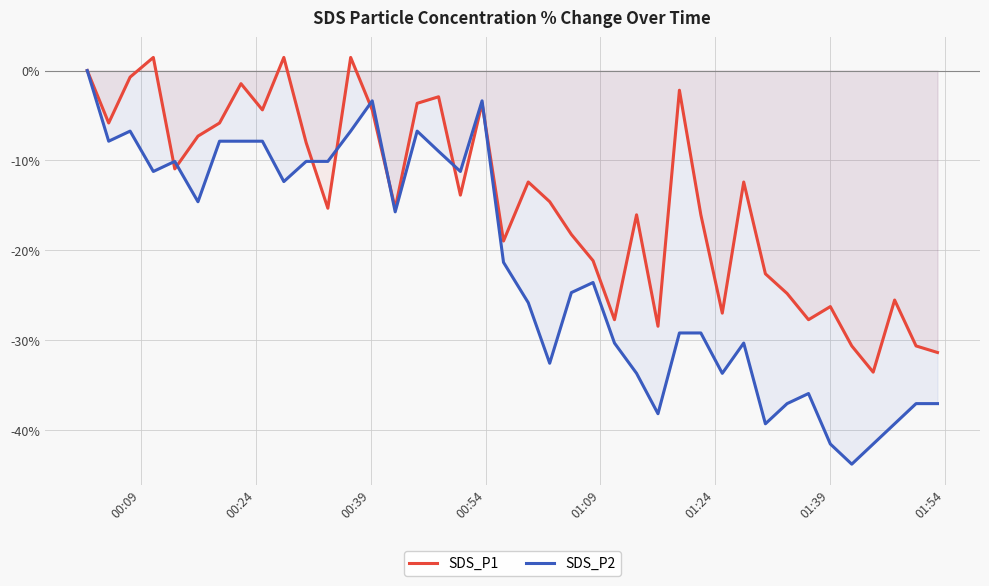

Which series has the largest range (max minus min)?

SDS_P2